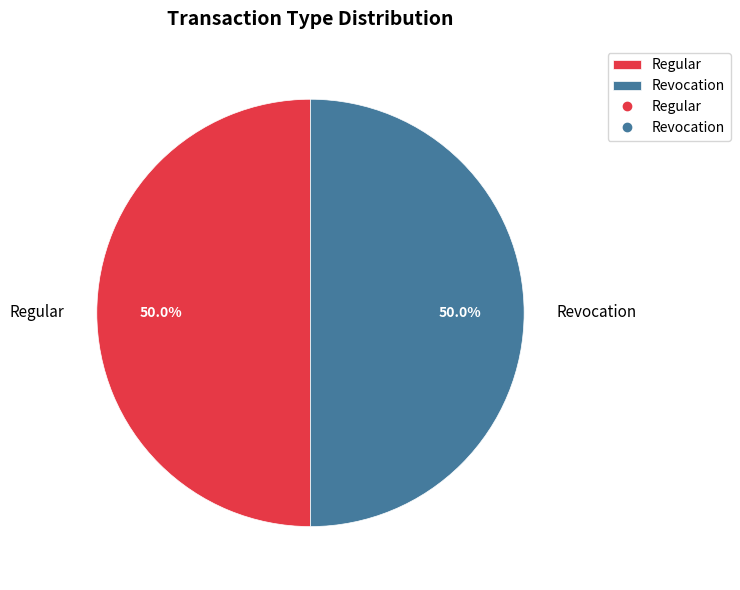

How many segments does this pie chart have?

2